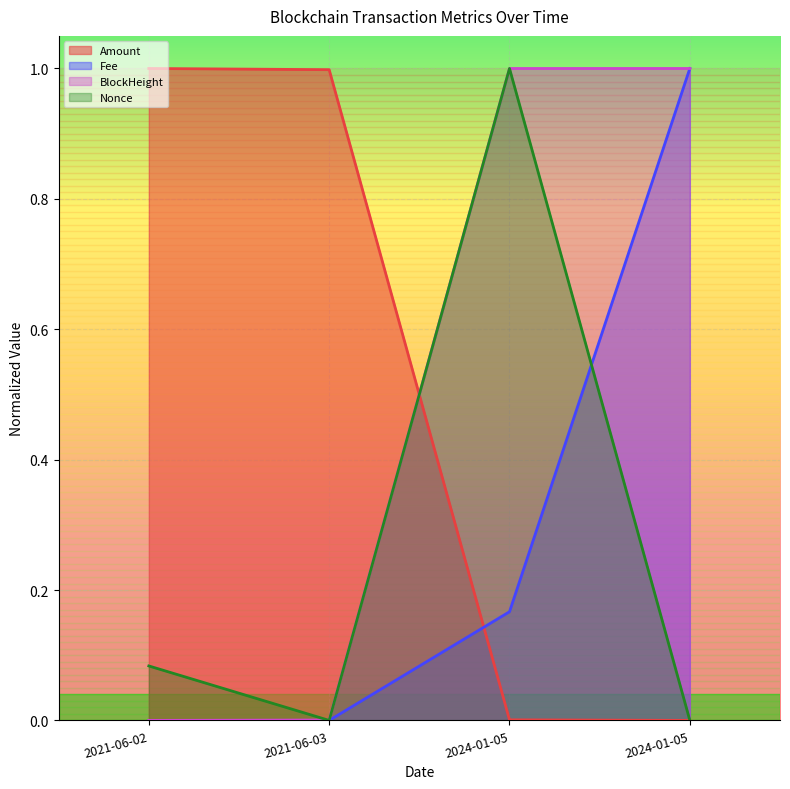

Is the value of Fee at 2021-06-03 greater than the value of Nonce at 2021-06-03?

No